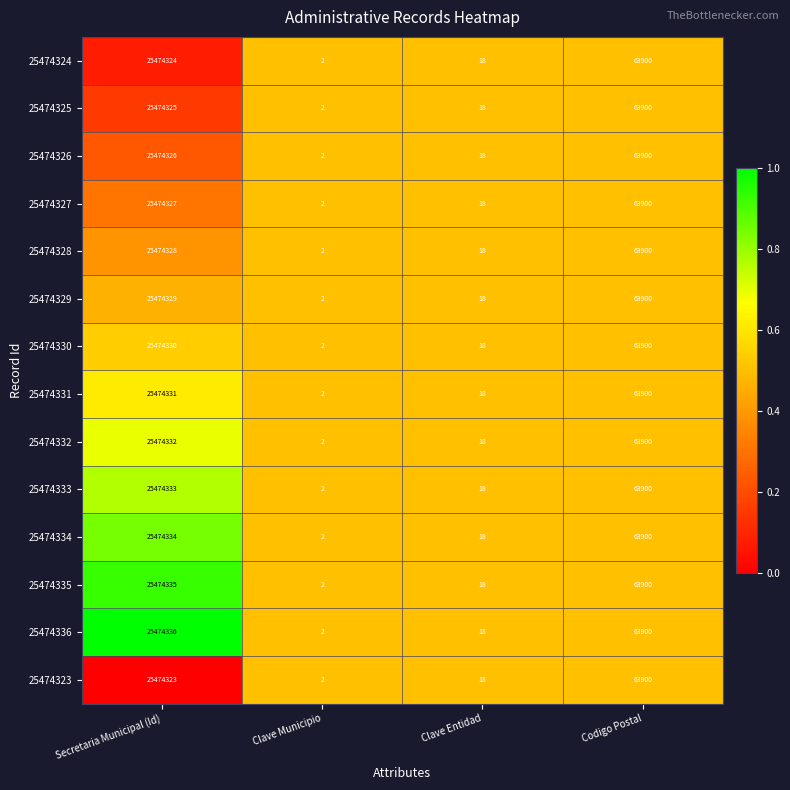

Which series has the largest range (max minus min)?

25474336